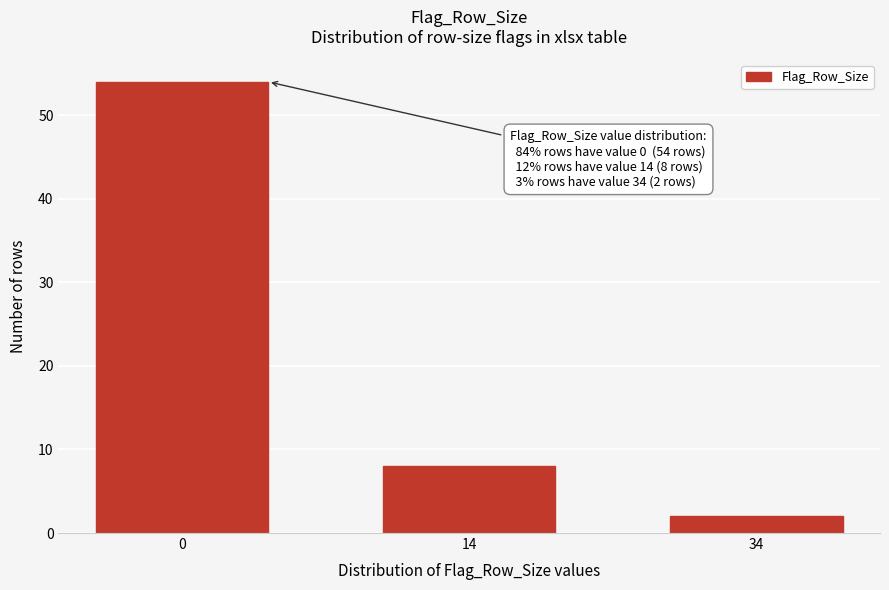

Reading right to left, transcribe all the data shown in this chart.

2	8	54